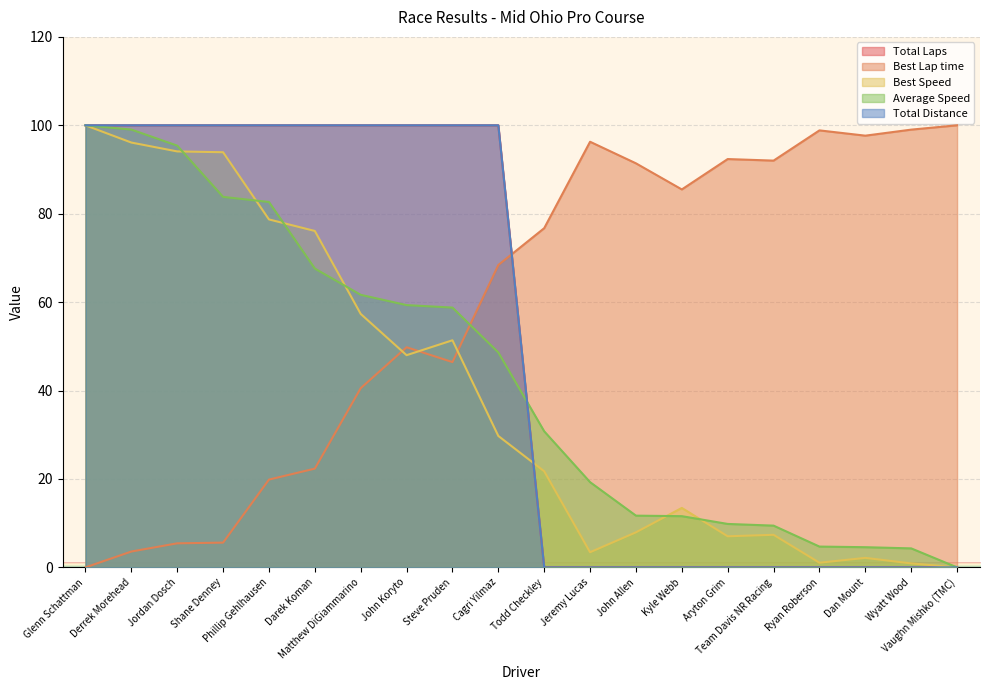

What is the sum of the Best Lap time values at John Koryto and Darek Koman?

72.1